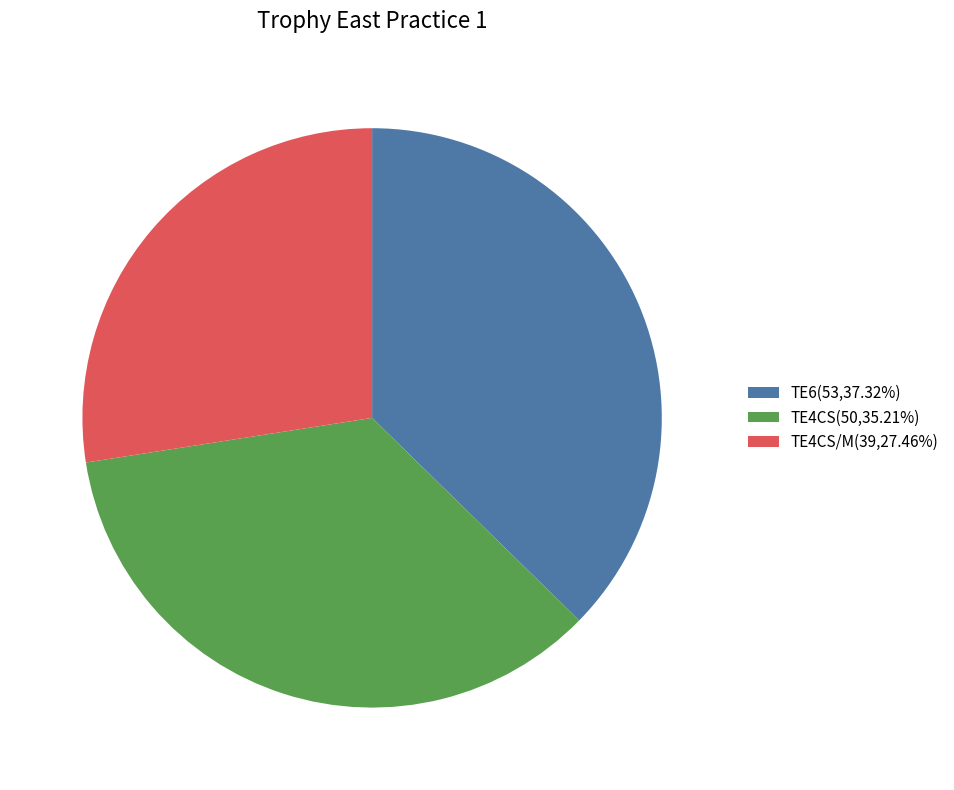

Is there a majority slice in this chart?

No